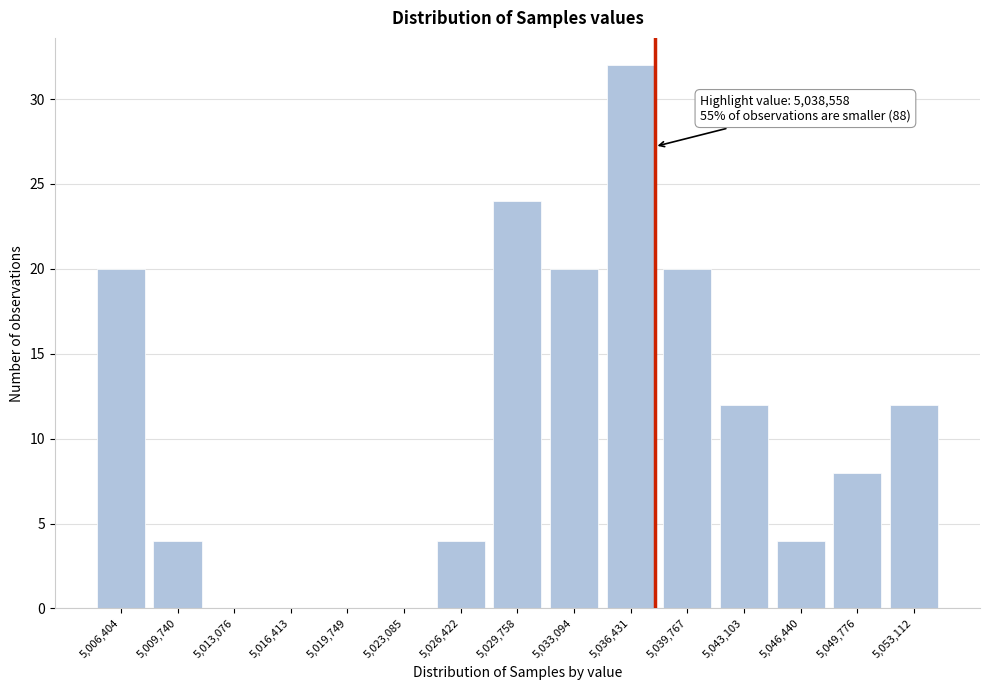

Reading left to right, what are all the values shown in this chart?

5,006,404=20	5,009,740=4	5,013,076=0	5,016,413=0	5,019,749=0	5,023,085=0	5,026,422=4	5,029,758=24	5,033,094=20	5,036,431=32	5,039,767=20	5,043,103=12	5,046,440=4	5,049,776=8	5,053,112=12